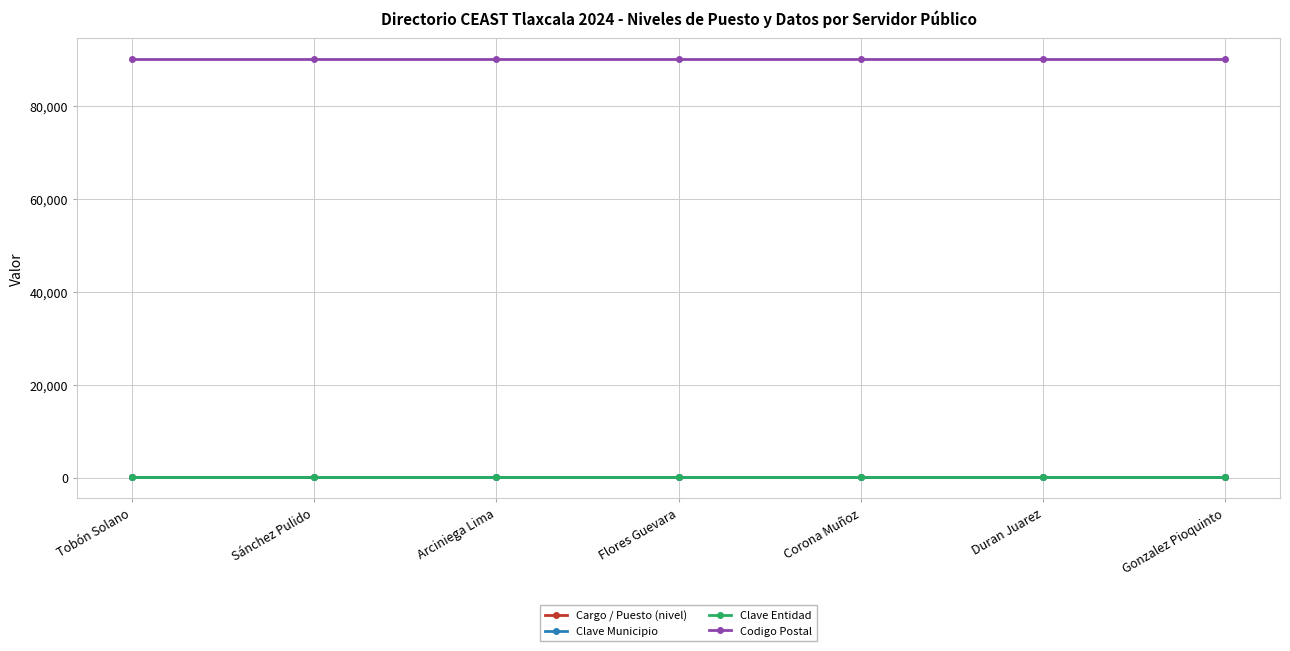

What is the label of the 2nd point from the left?

Sánchez Pulido